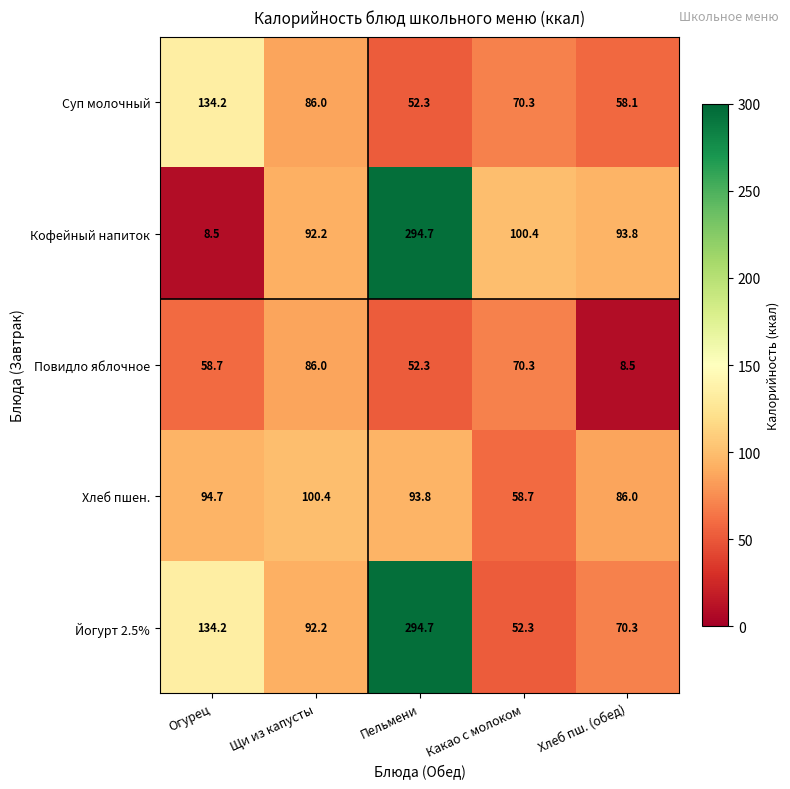

Rank the series at Хлеб пш. (обед) from highest to lowest value.

Кофейный напиток, Хлеб пшен., Йогурт 2.5%, Суп молочный, Повидло яблочное